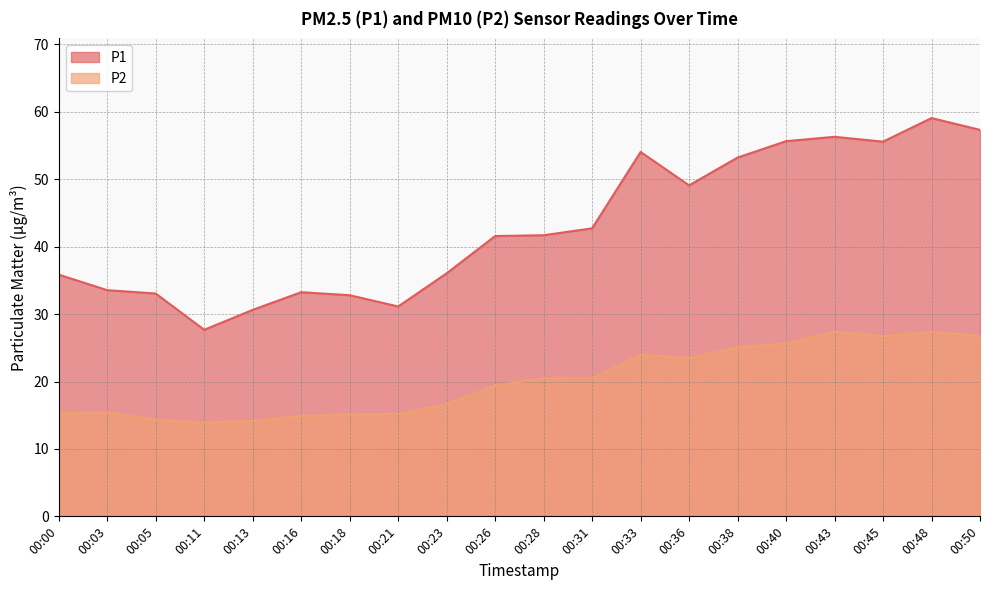

The value of P1 at 00:33 is 54.0. True or false?

True